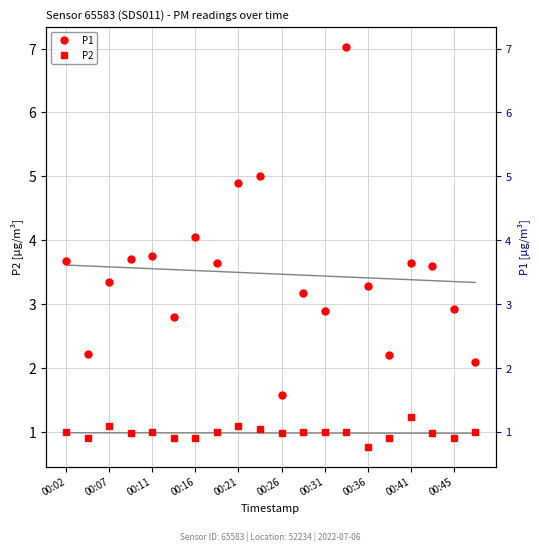

Rank the series by their average value, from highest to lowest.

P1, P2